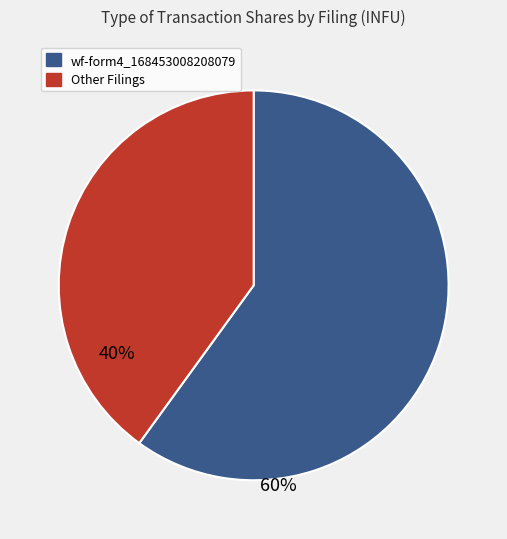

Is there a majority slice in this chart?

Yes